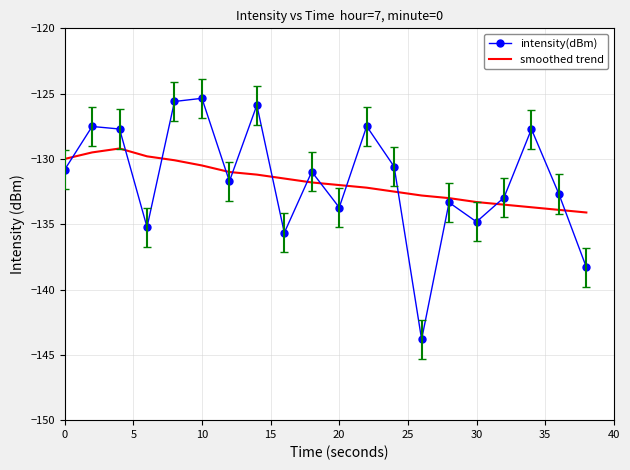

What is the minimum value for smoothed trend?

-134.1